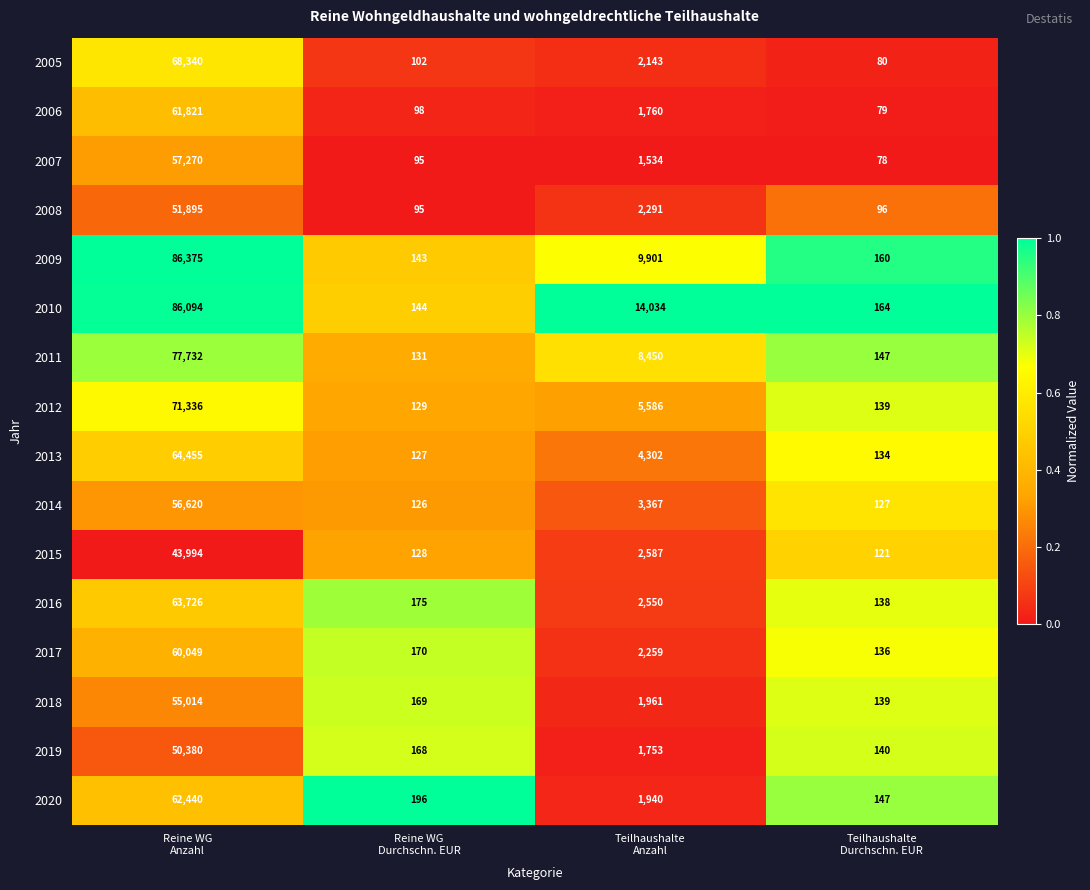

Which series has the largest total across all categories?

2010